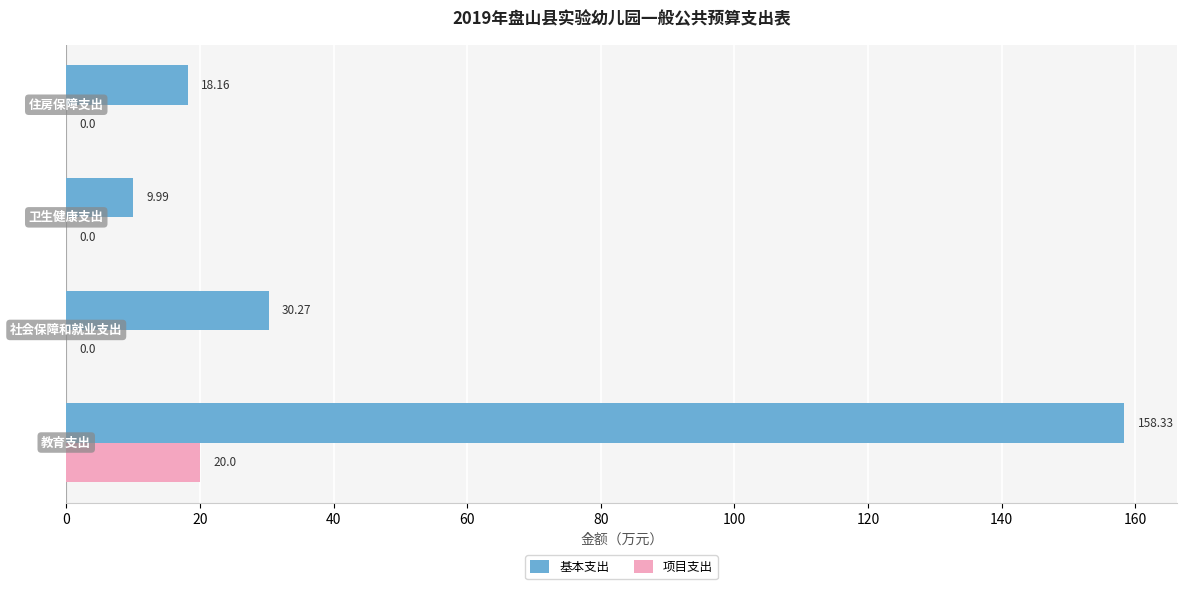

Count the number of data series in this chart.

2